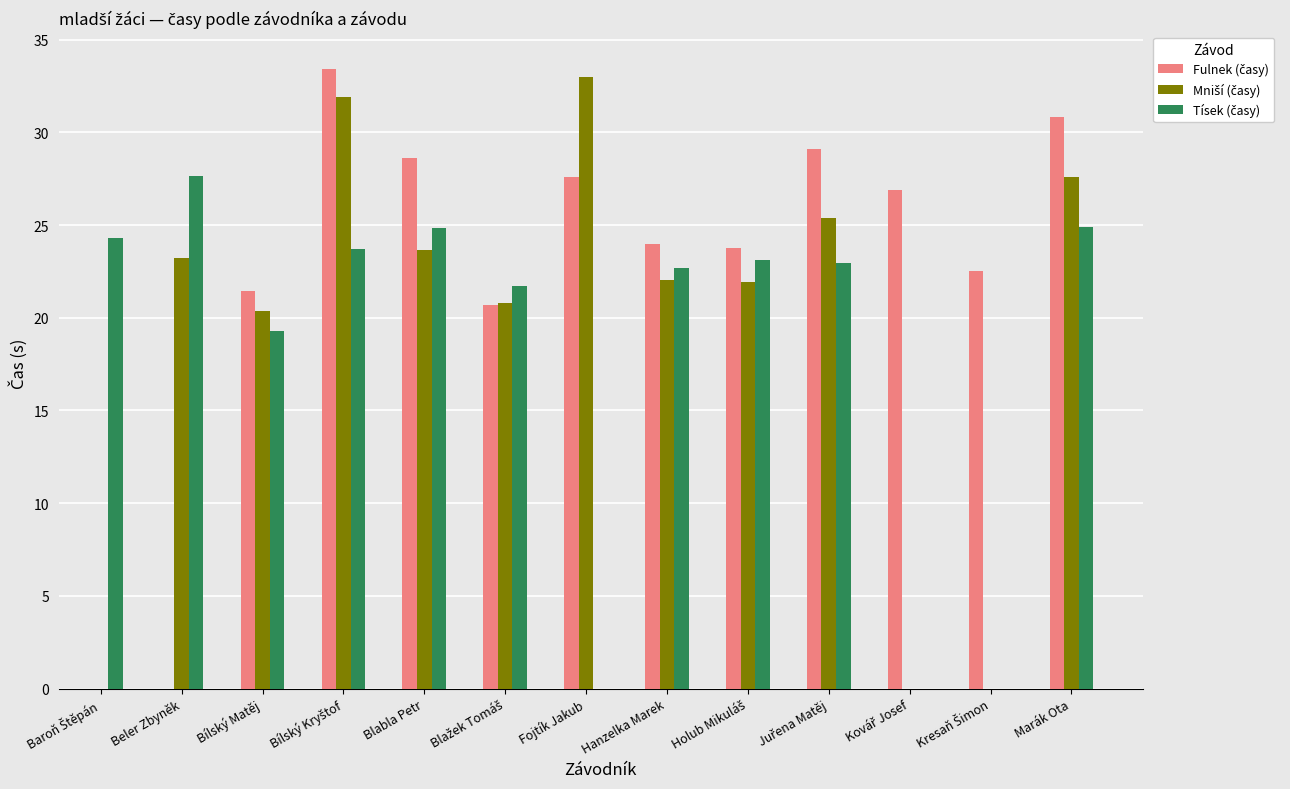

Count the number of data series in this chart.

3